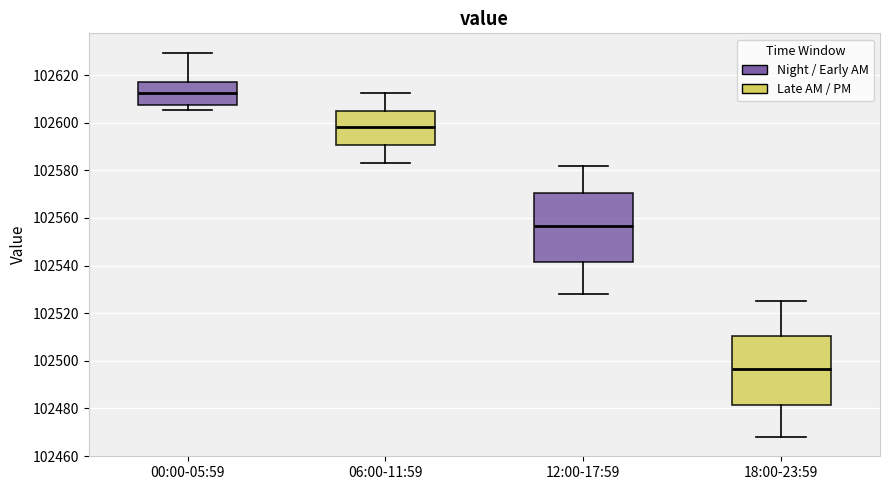

Reading left to right, read every box against the y-axis: the position of its median line, the range the box covers, and the ends of its whiskers. The values are not printed on the chart, so give them approximately, as read against the axis.

00:00-05:59: median 102612, box 102608 to 102618, whiskers 102606 to 102630
06:00-11:59: median 102598, box 102590 to 102606, whiskers 102584 to 102612
12:00-17:59: median 102556, box 102542 to 102570, whiskers 102528 to 102582
18:00-23:59: median 102496, box 102482 to 102510, whiskers 102468 to 102526